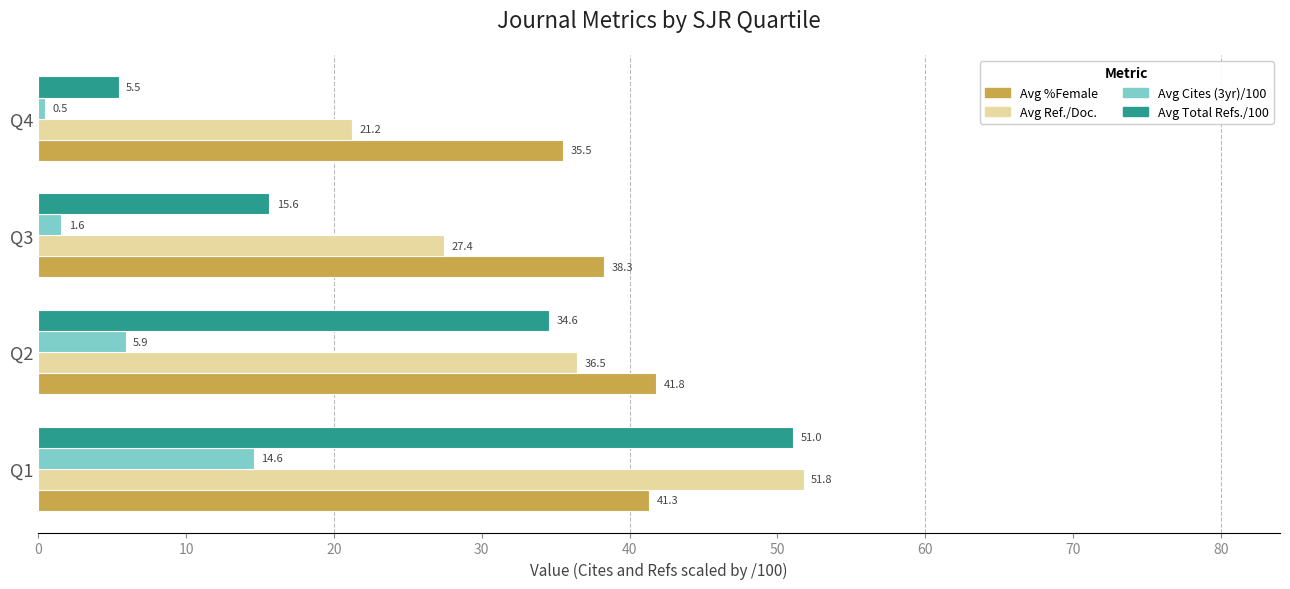

What are all the series names shown in the legend?

Avg %Female, Avg Ref./Doc., Avg Cites (3yr)/100, Avg Total Refs./100